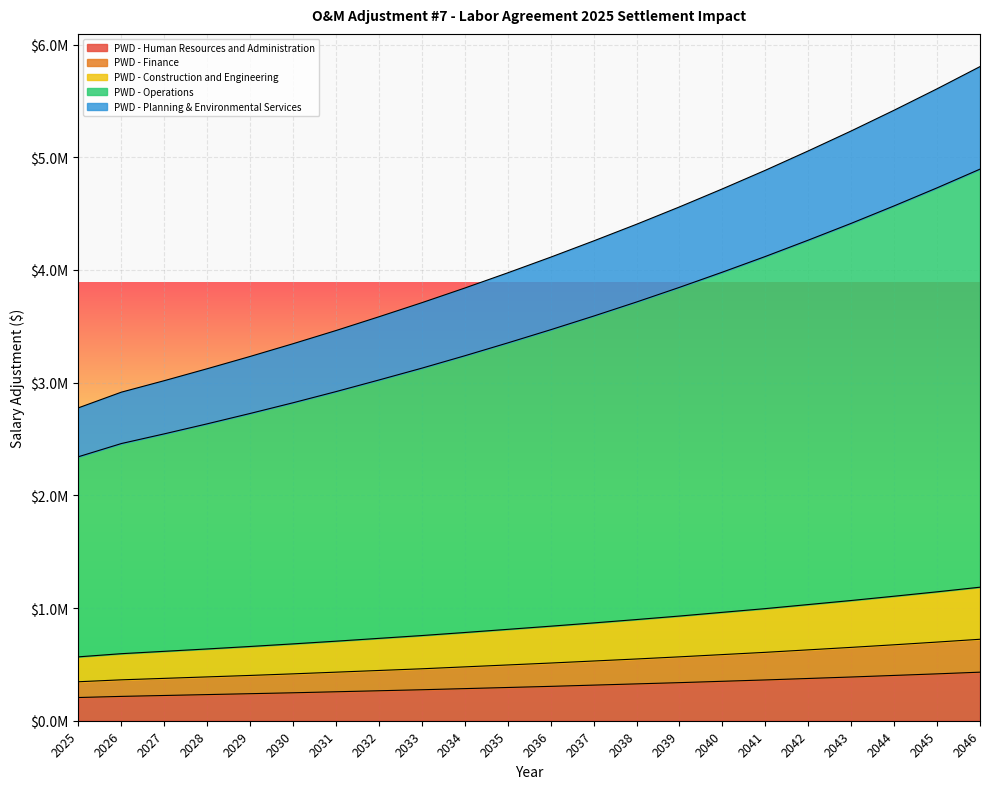

Rank the categories by PWD - Planning & Environmental Services value from highest to lowest.

2046, 2045, 2044, 2043, 2042, 2041, 2040, 2039, 2038, 2037, 2036, 2035, 2034, 2033, 2032, 2031, 2030, 2029, 2028, 2027, 2026, 2025